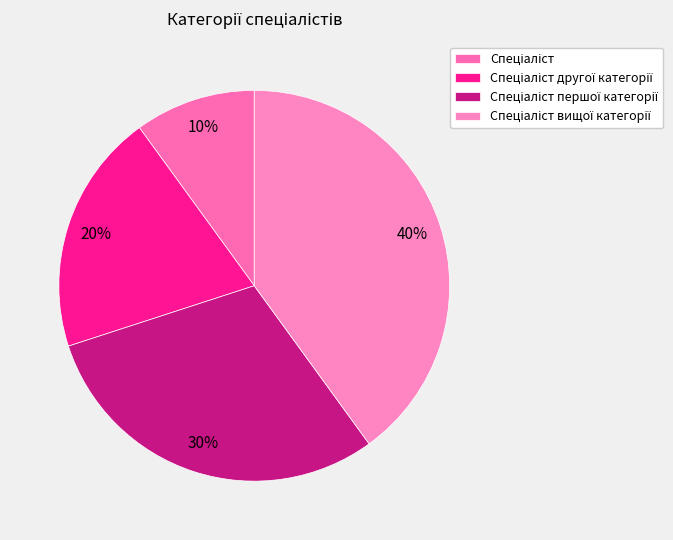

True or false: Спеціаліст accounts for 1% of the total.

False